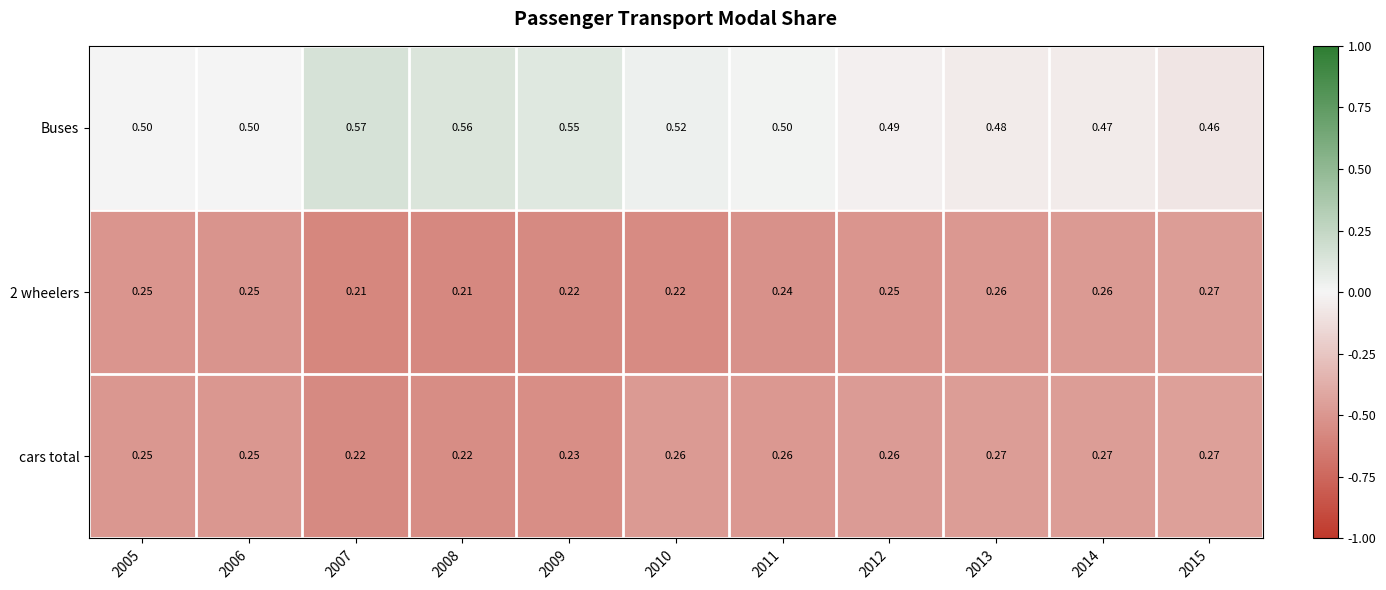

Is the value of Buses at 2008 greater than the value of 2 wheelers at 2011?

Yes